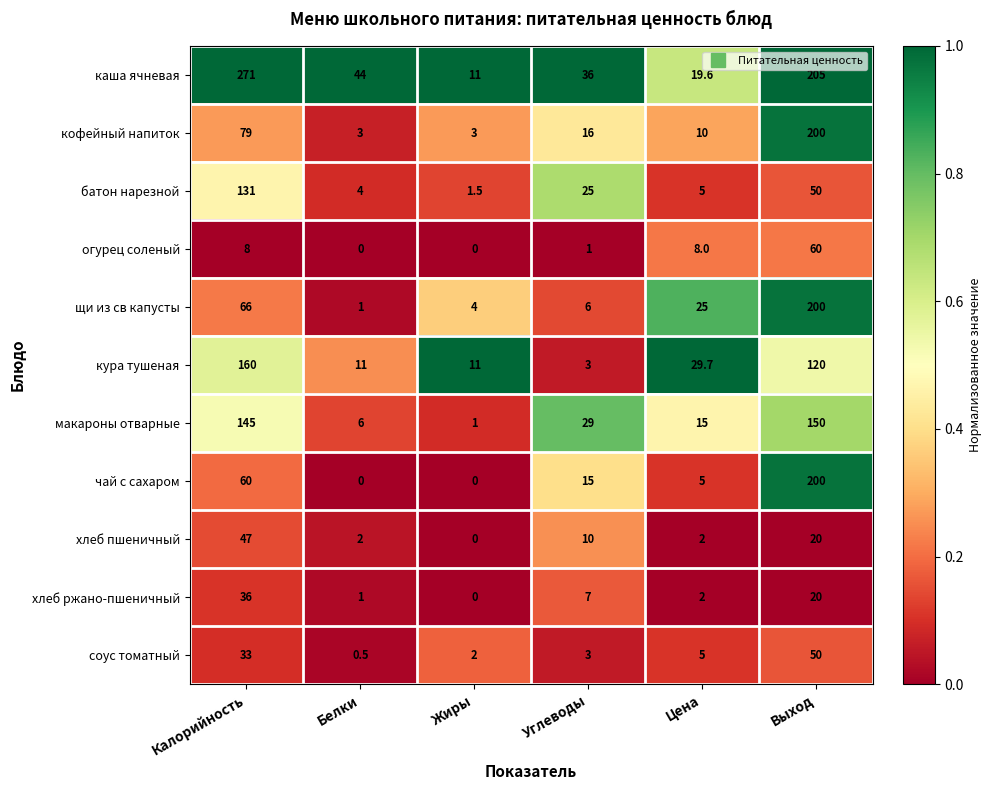

List the labels in order of батон нарезной value, largest first.

Калорийность, Выход, Углеводы, Цена, Белки, Жиры